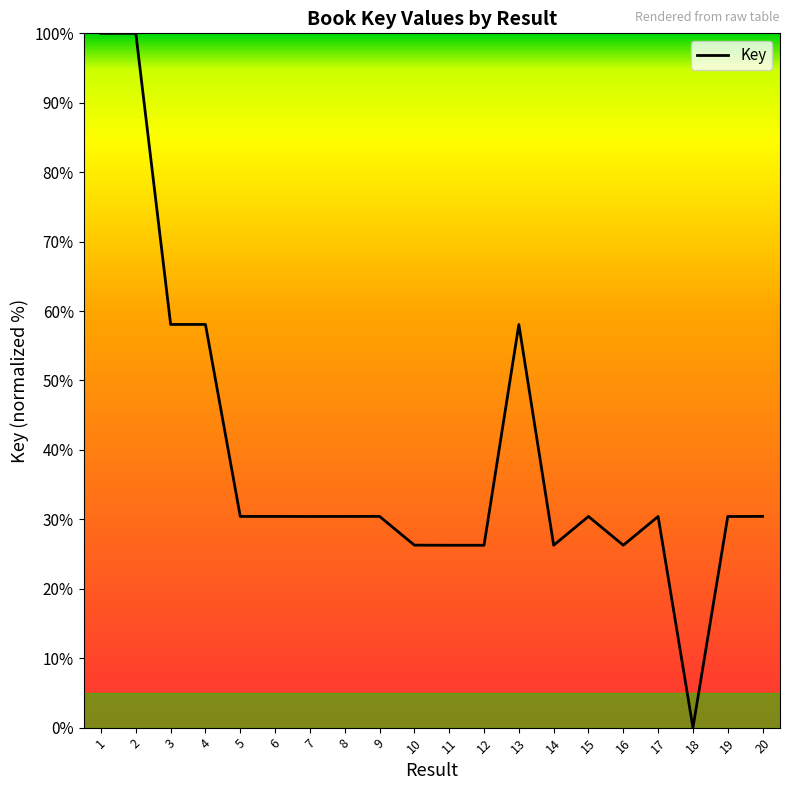

True or false: there are more than 1 points higher than both neighbors.

True